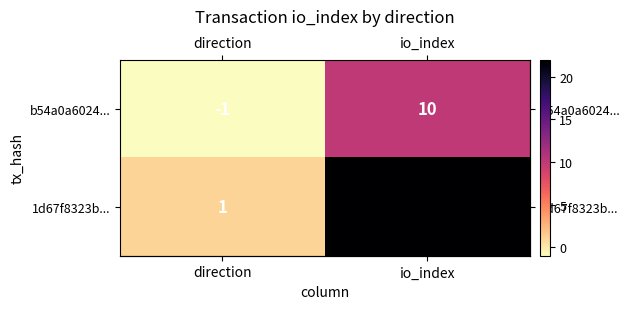

Which category has the lowest value across all series?

direction